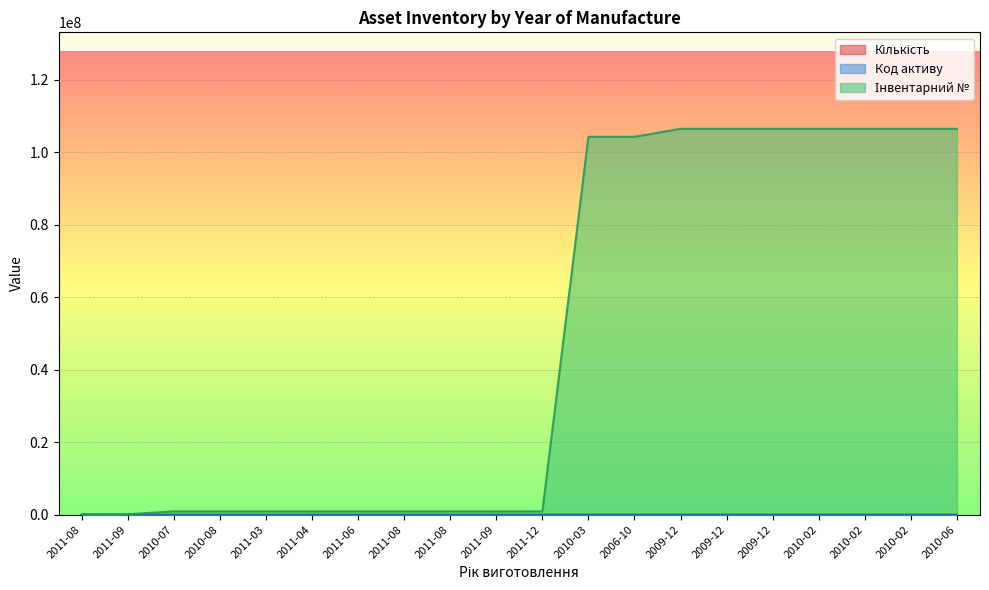

What is the smallest value displayed?

109